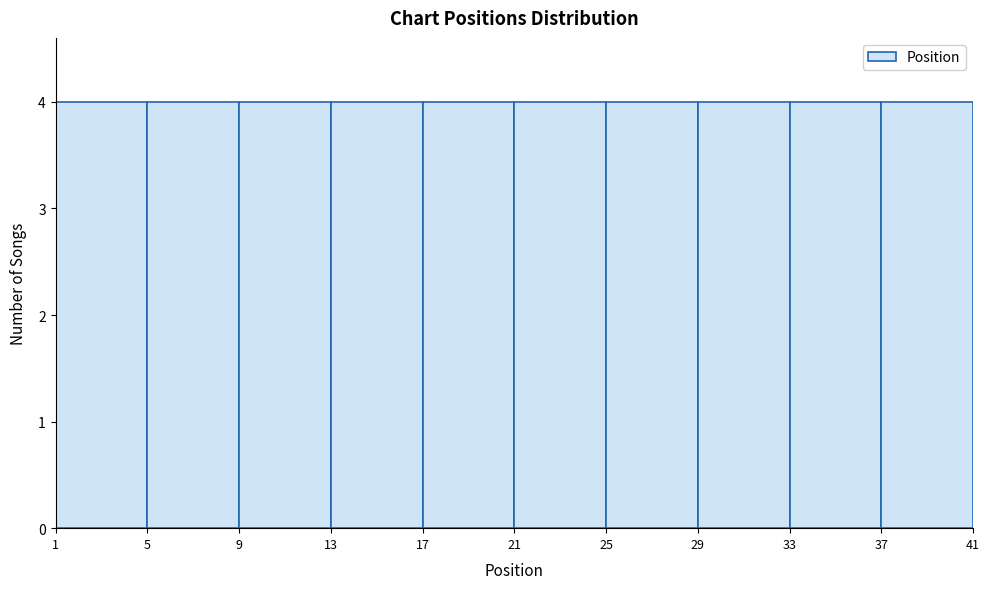

Reading left to right, list every bar in this chart as the range it spans on the x-axis followed by its height. The values are not printed on the chart, so give them approximately, as read against the axis.

1 to 5: 4
5 to 9: 4
9 to 13: 4
13 to 17: 4
17 to 21: 4
21 to 25: 4
25 to 29: 4
29 to 33: 4
33 to 37: 4
37 to 41: 4